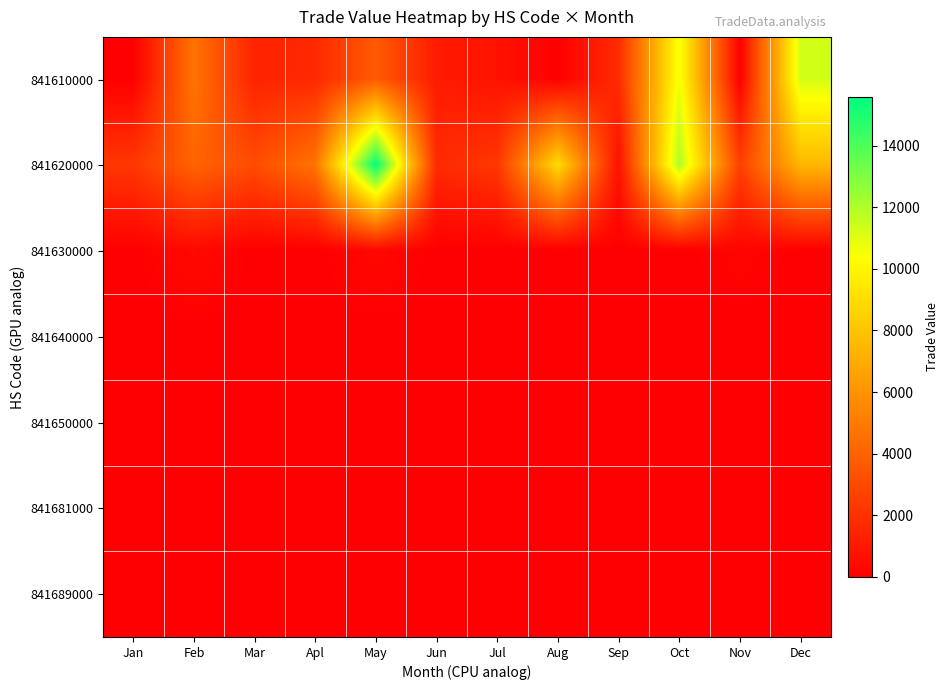

Which has a higher value, Jan or Jul?

Jul